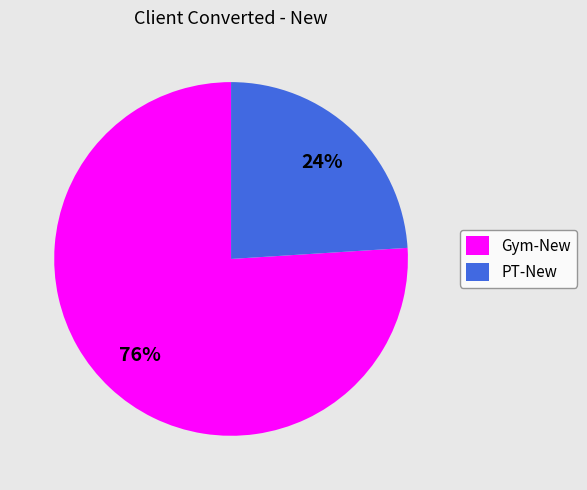

Which slice is the smallest?

PT-New